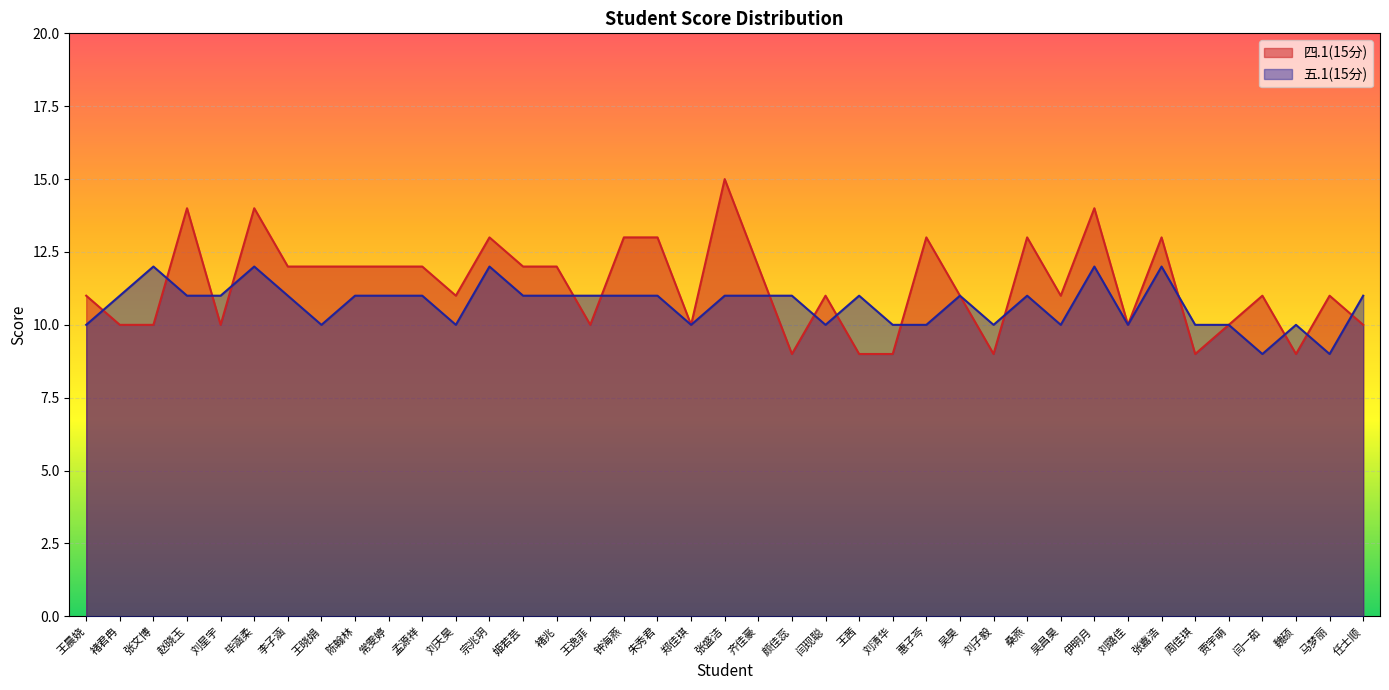

Count the number of data series in this chart.

2